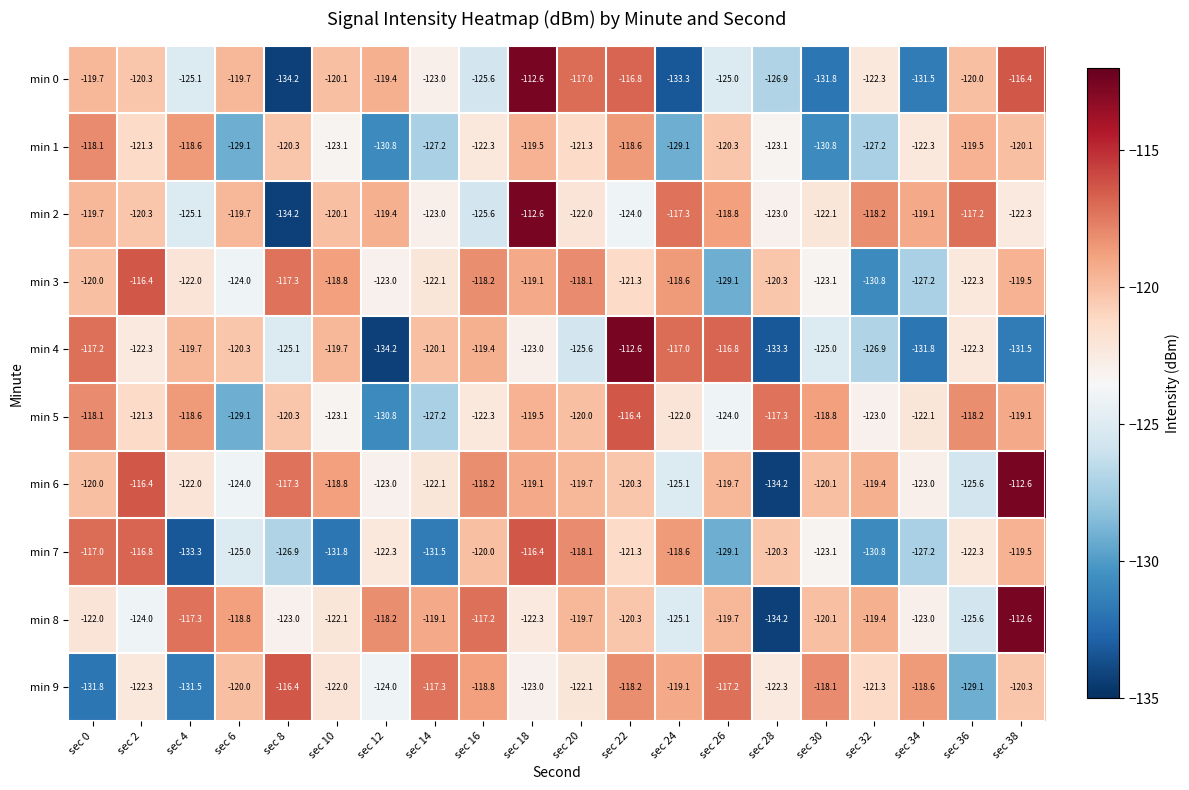

True or false: min 9 has a value of -122.1 at sec 20.

True